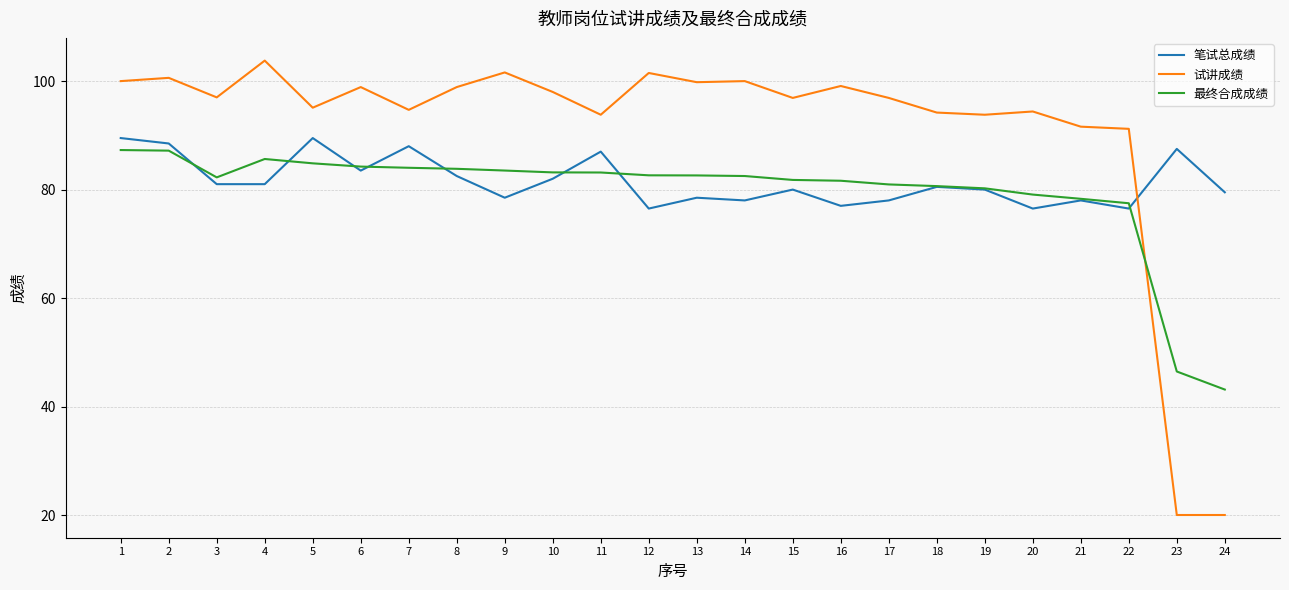

What is the maximum value for 试讲成绩?

103.8